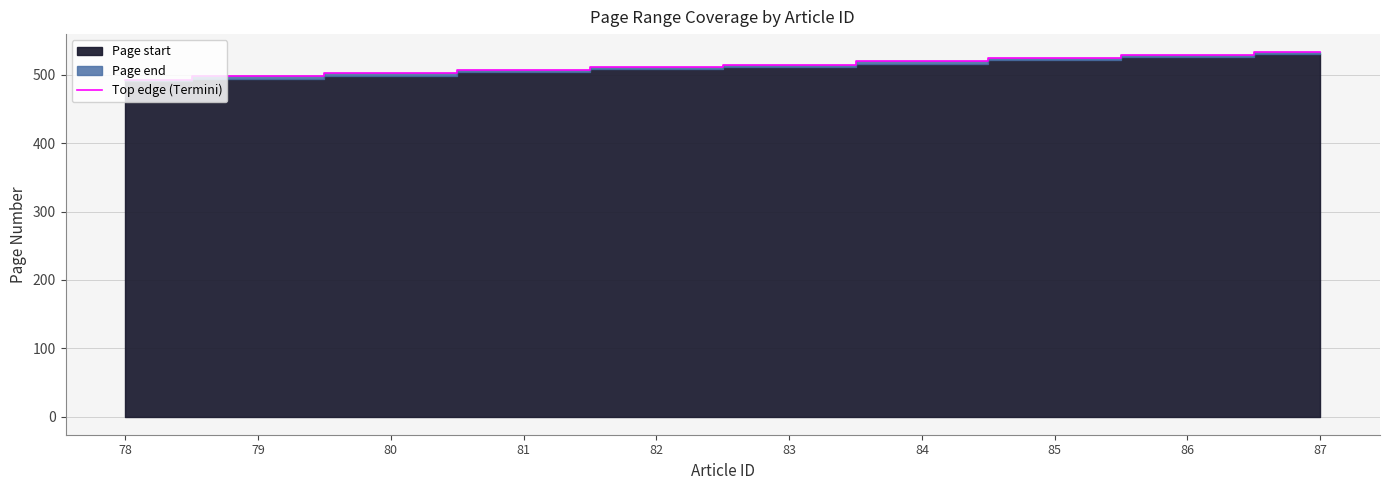

The chart shows a value of 515 at 83. True or false?

True